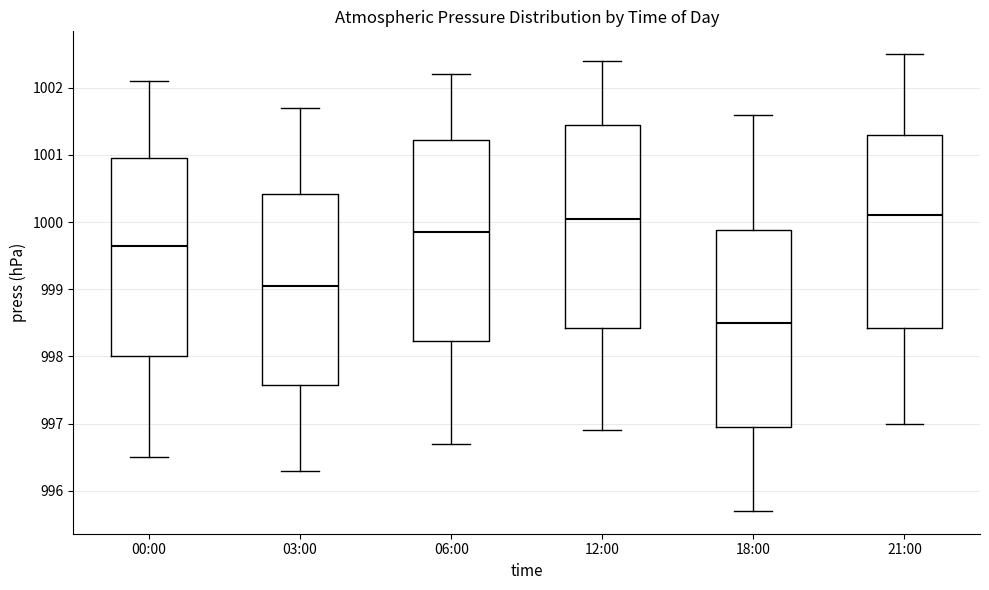

Reading left to right, transcribe this box plot: for each box, give where its median line is, the range the box spans, and where its two whiskers end, as read against the y-axis. The values are not printed on the chart, so give them approximately, as read against the axis.

00:00: median 999.7, box 998.0 to 1001.0, whiskers 996.5 to 1002.1
03:00: median 999.1, box 997.6 to 1000.4, whiskers 996.3 to 1001.7
06:00: median 999.9, box 998.2 to 1001.2, whiskers 996.7 to 1002.2
12:00: median 1000.1, box 998.4 to 1001.5, whiskers 996.9 to 1002.4
18:00: median 998.5, box 997.0 to 999.9, whiskers 995.7 to 1001.6
21:00: median 1000.1, box 998.4 to 1001.3, whiskers 997.0 to 1002.5